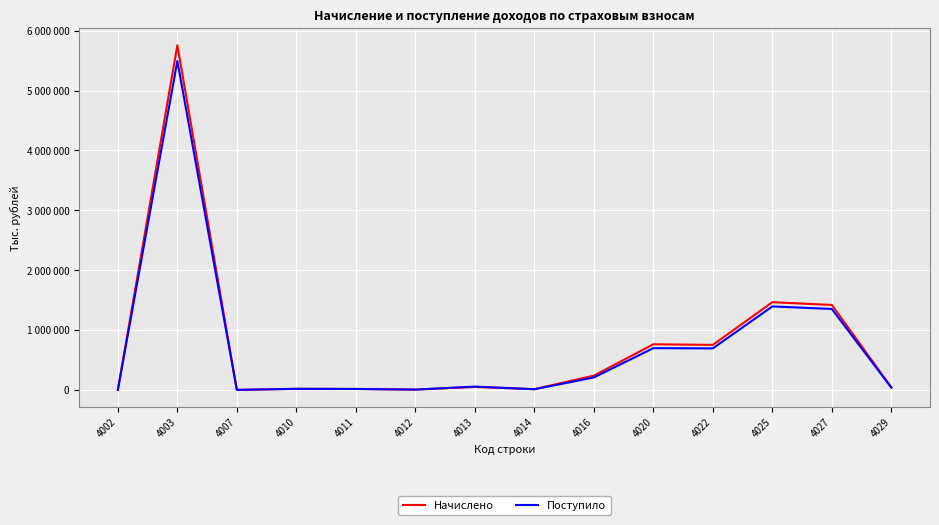

Does the chart have visible grid lines?

Yes